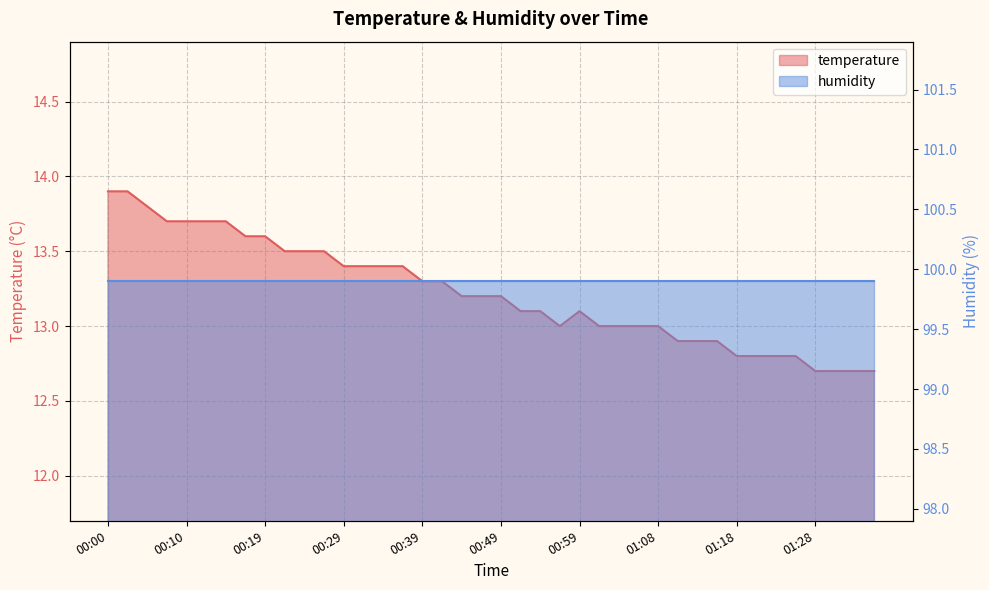

Read the value at 01:08.

13.0